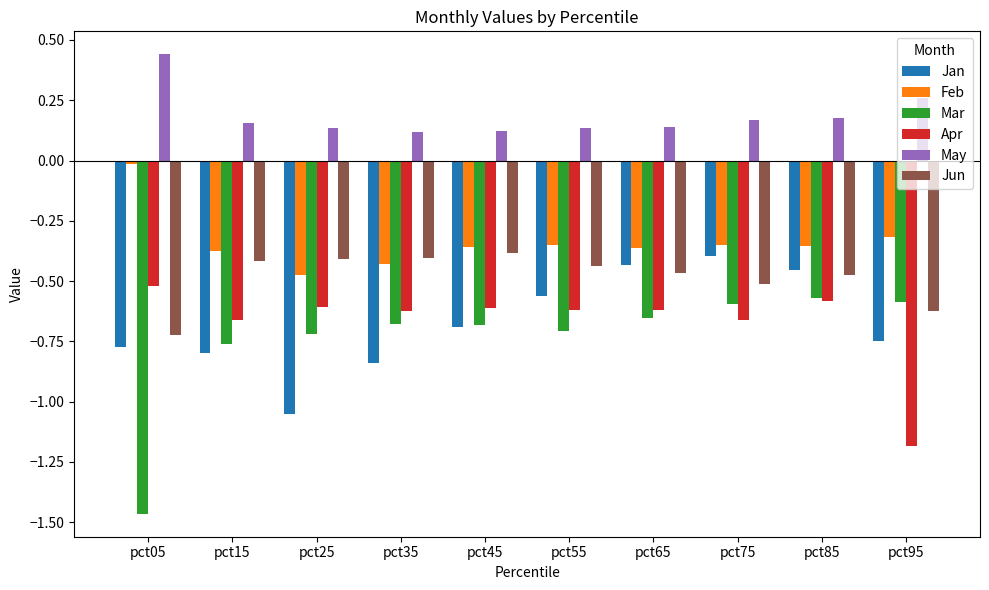

What is the sum of all May values?

1.9